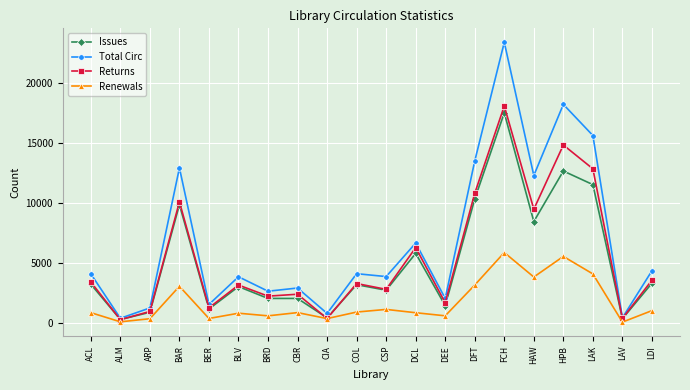

The Issues series shows 1170 at BER. True or false?

True